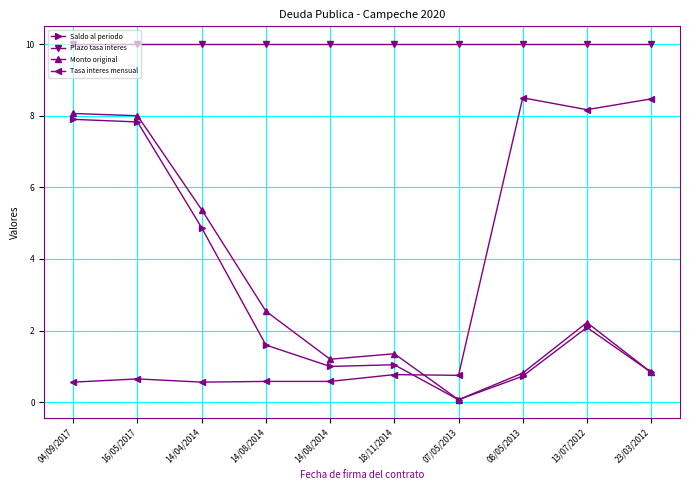

What is the average value of the Plazo tasa interes series?

10.0